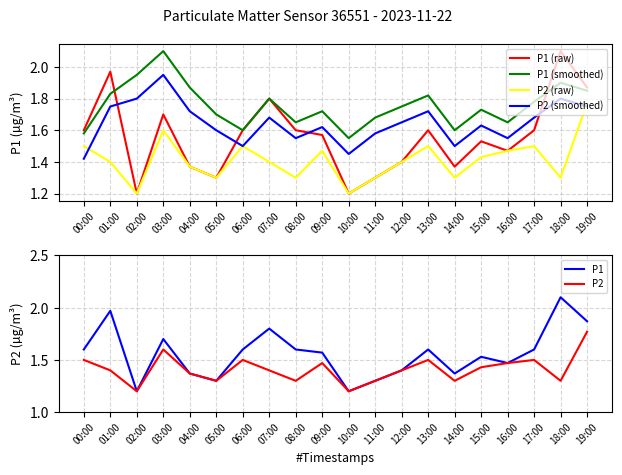

List the labels in order of P2 (raw) value, largest first.

19:00, 03:00, 00:00, 06:00, 13:00, 17:00, 09:00, 16:00, 15:00, 01:00, 07:00, 12:00, 04:00, 05:00, 08:00, 11:00, 14:00, 18:00, 02:00, 10:00